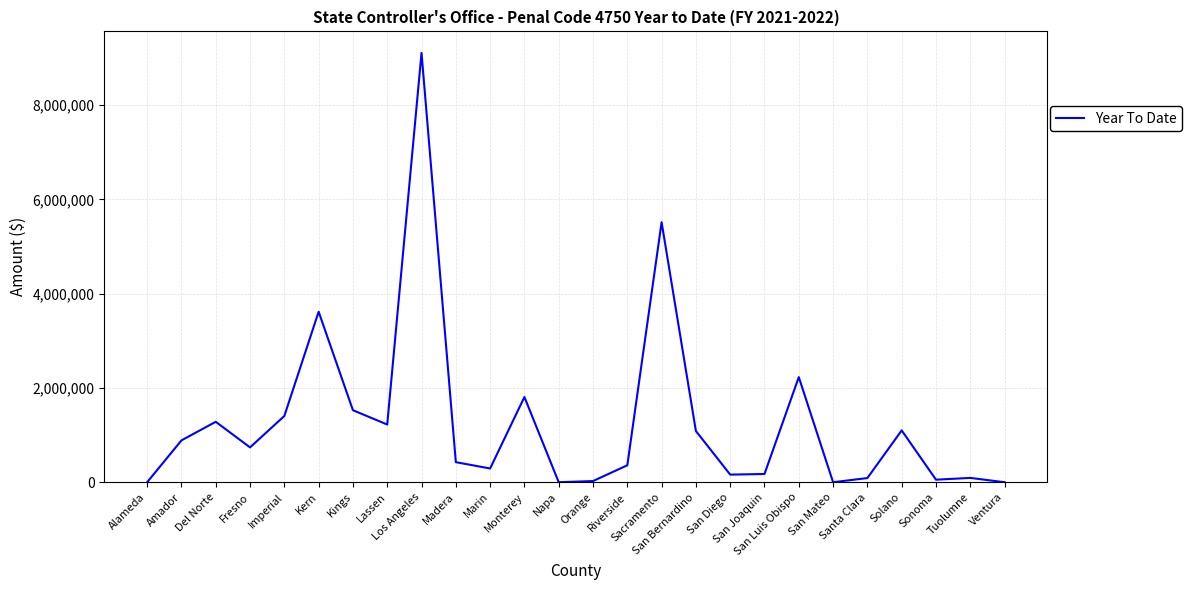

How many lines are shown in the chart?

1